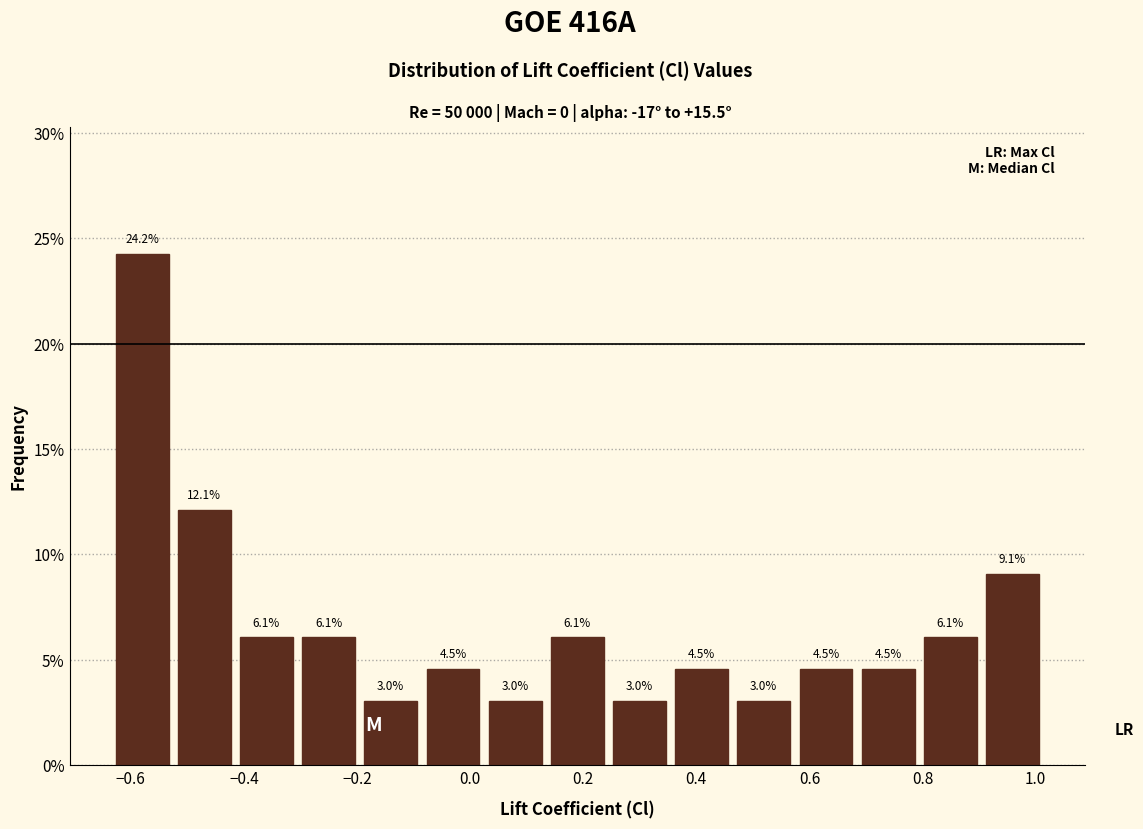

Reading left to right, list every bar in this chart as the range it spans on the x-axis followed by its height. The bar edges are not printed on the chart, so give them approximately, as read against the axis.

-0.64 to -0.52: 24.2
-0.52 to -0.42: 12.1
-0.42 to -0.30: 6.1
-0.30 to -0.20: 6.1
-0.20 to -0.08: 3.0
-0.08 to 0.02: 4.5
0.02 to 0.14: 3.0
0.14 to 0.24: 6.1
0.24 to 0.36: 3.0
0.36 to 0.46: 4.5
0.46 to 0.58: 3.0
0.58 to 0.68: 4.5
0.68 to 0.80: 4.5
0.80 to 0.90: 6.1
0.90 to 1.02: 9.1